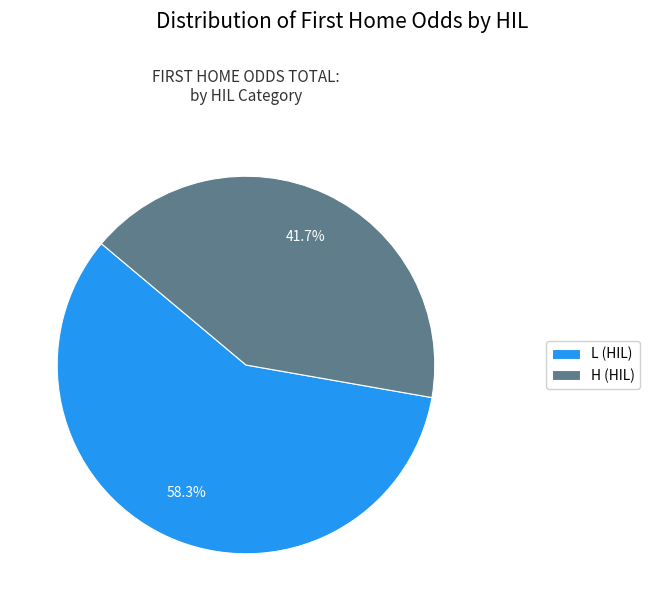

Combined, what portion of the pie is L (HIL) and H (HIL)?

100.0%